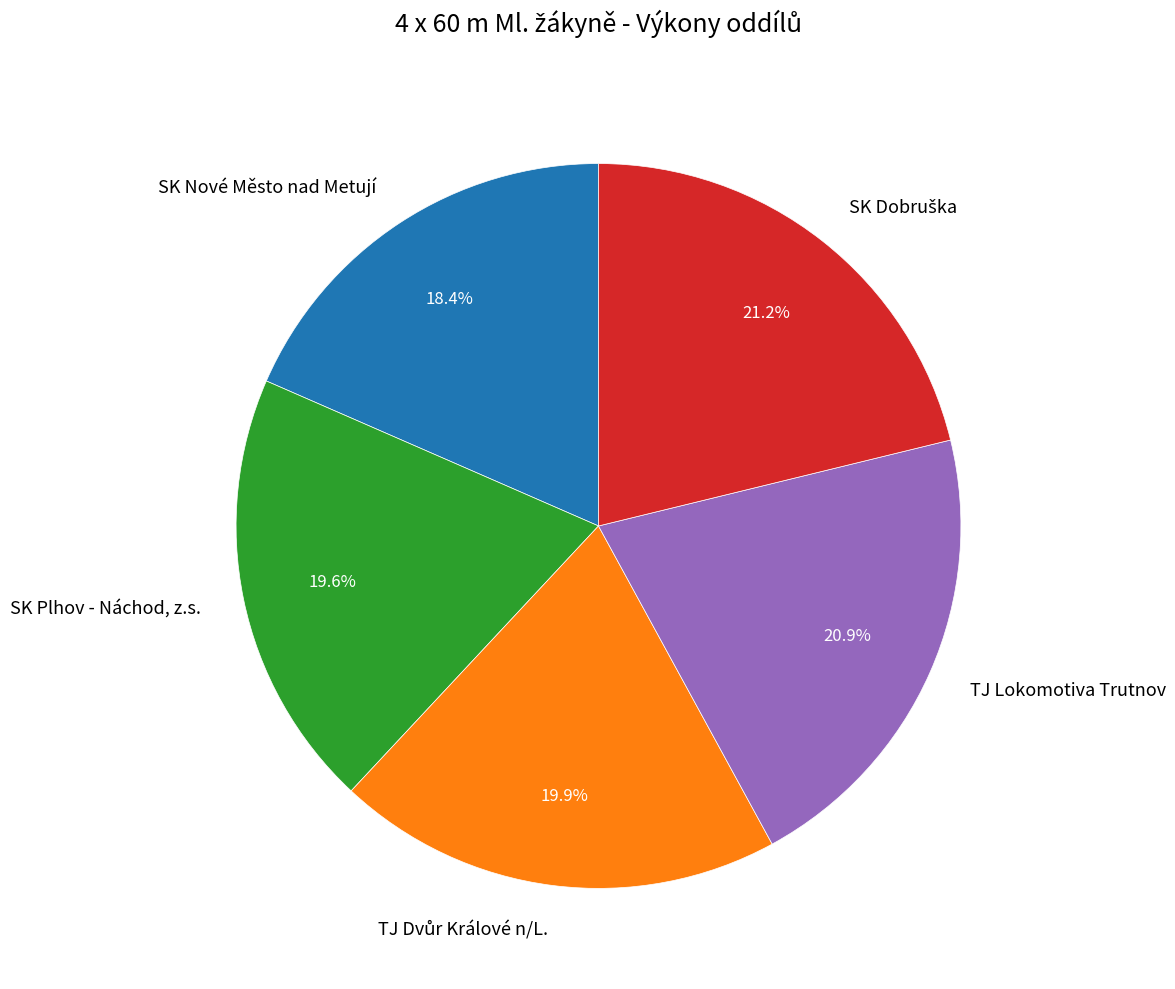

The SK Nové Město nad Metují slice represents 18% of the pie. True or false?

True